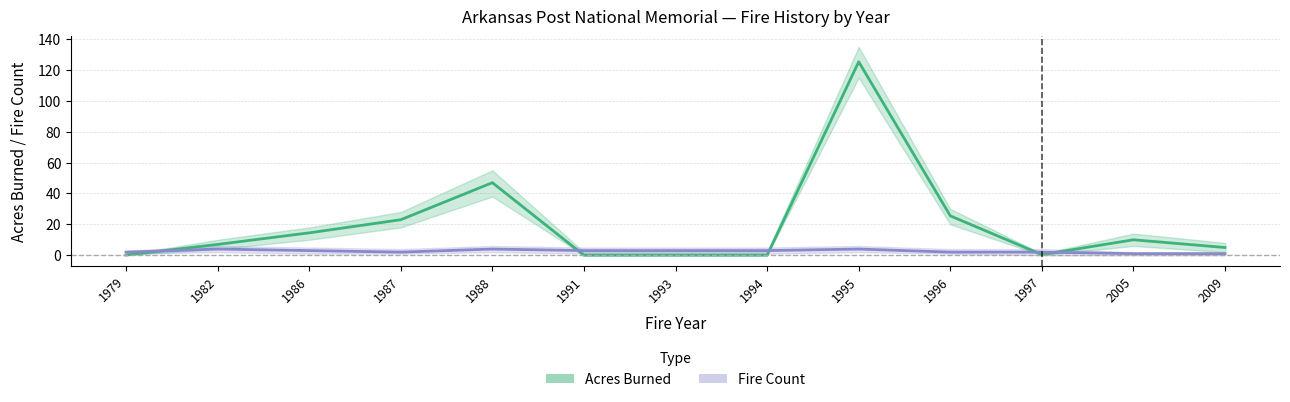

What is the maximum value shown in the chart?

125.3